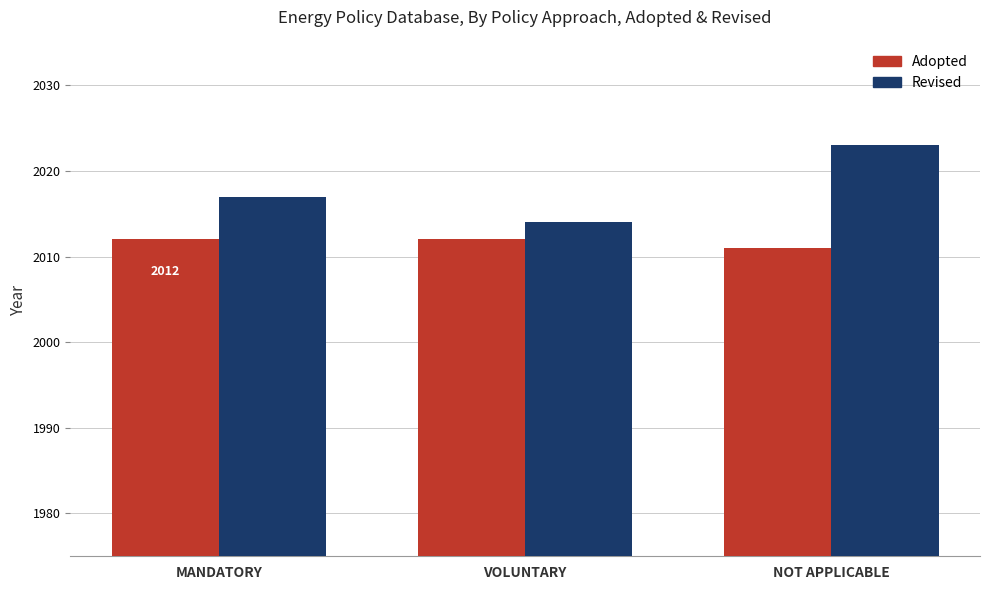

How many series are shown in this chart?

2